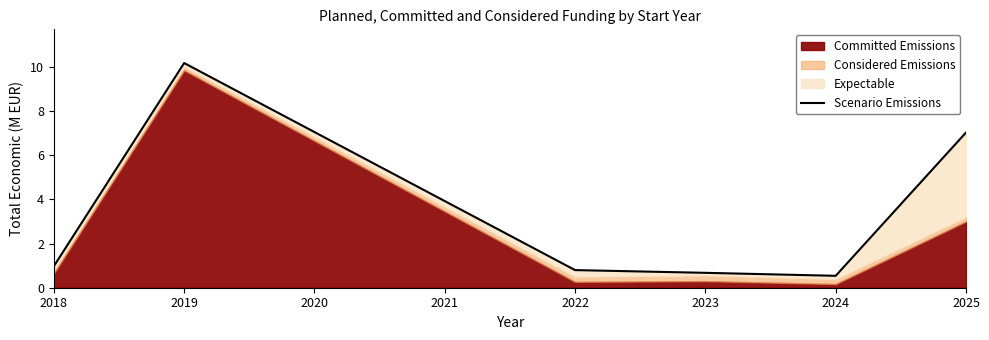

Where is the first local maximum?

2019